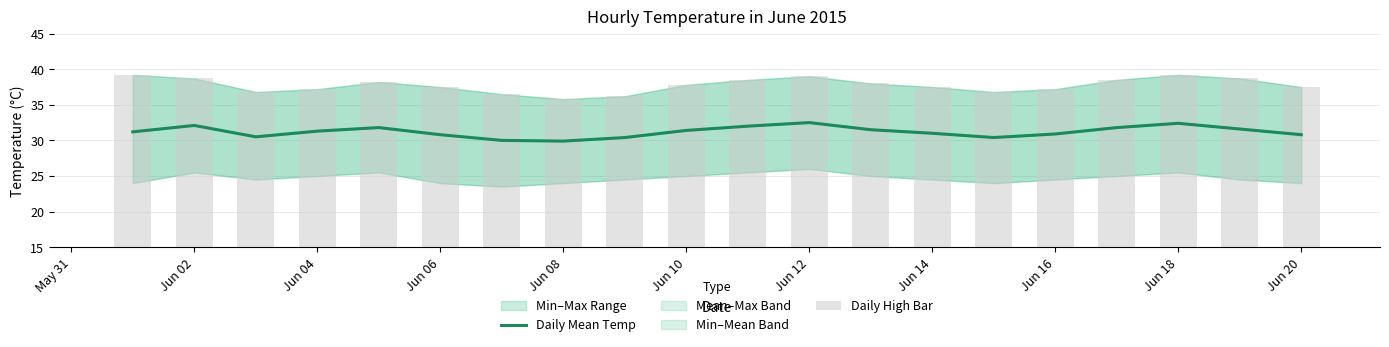

Which series has the largest total across all categories?

Daily High Bar